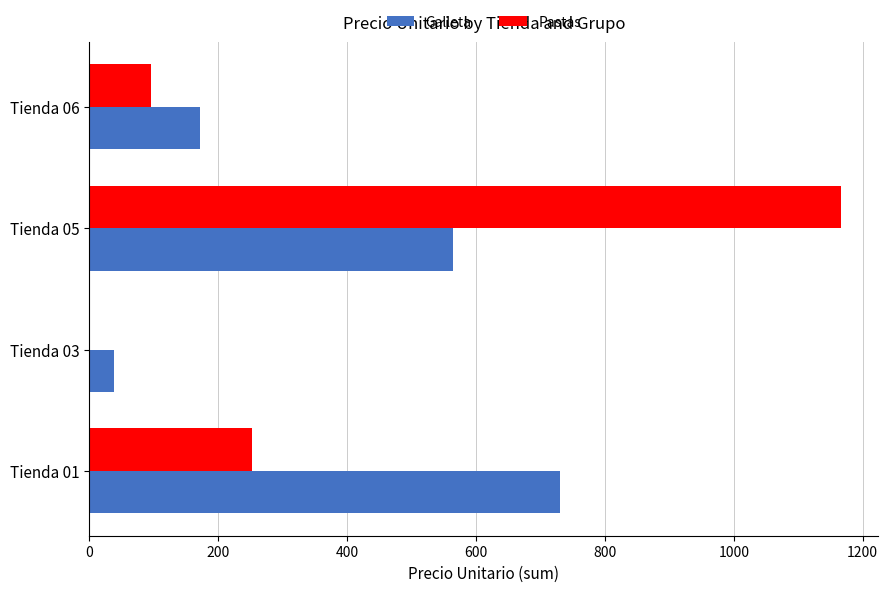

Where is Galleta nearest to the value 384?

Tienda 05